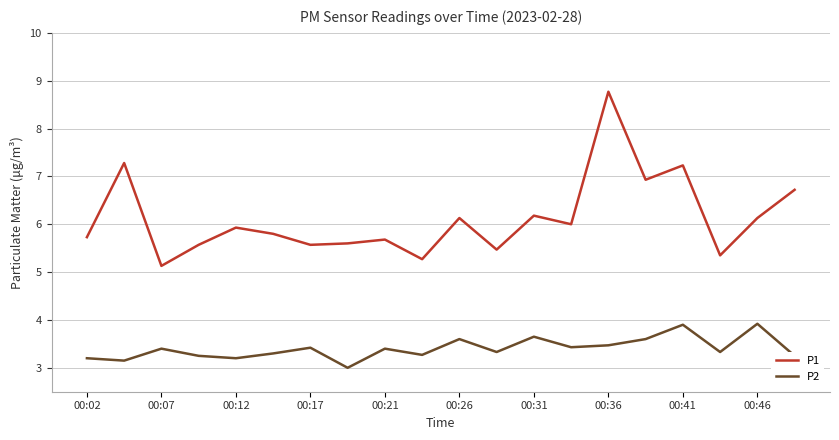

Rank the series by their maximum value, from highest to lowest.

P1, P2